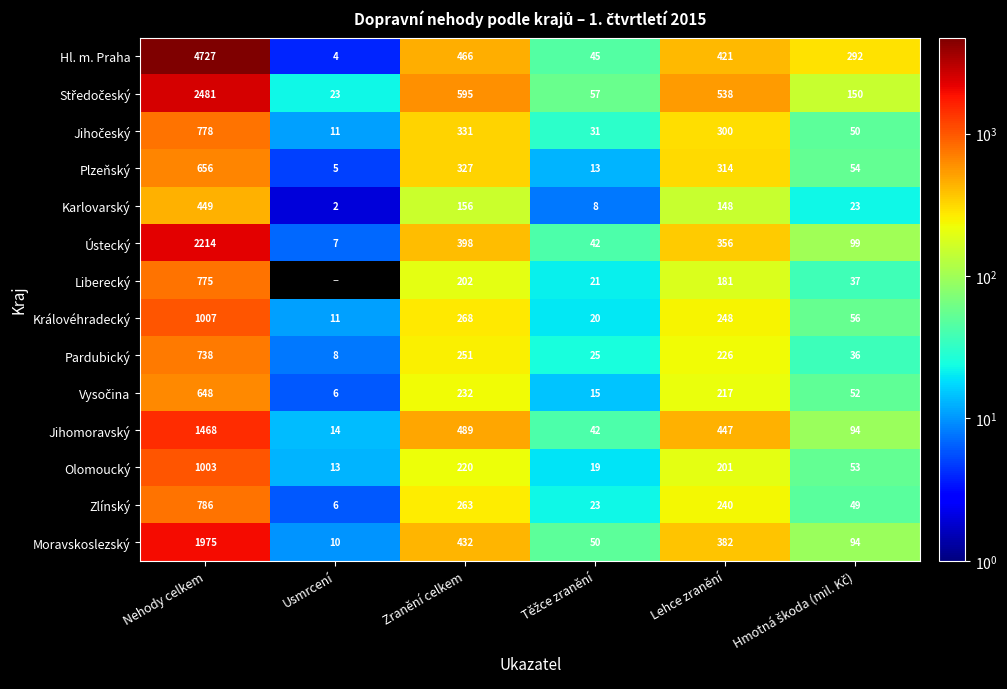

What is the average value of the Ústecký series?

519